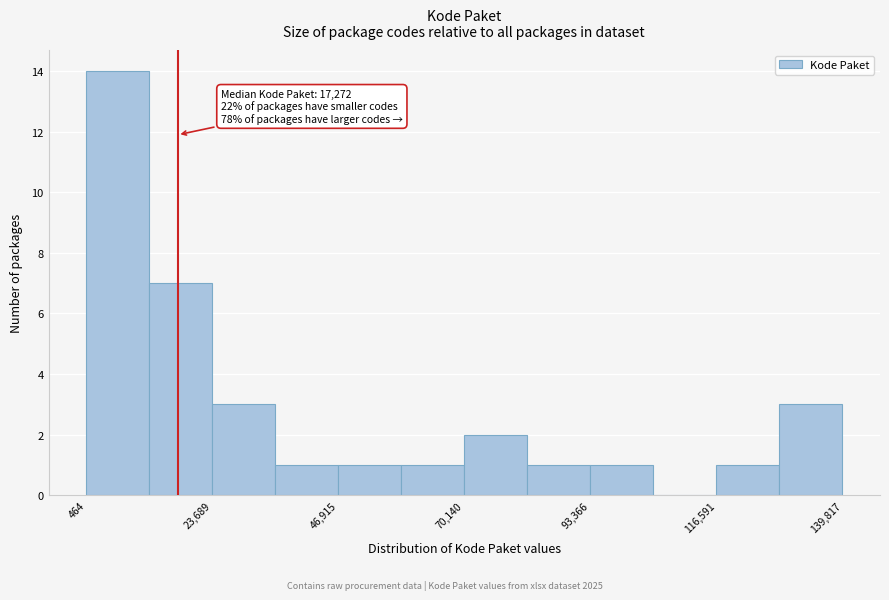

Around what value on the x-axis is the tallest bar? Give the approximate position of its centre, as read against the axis.

5000